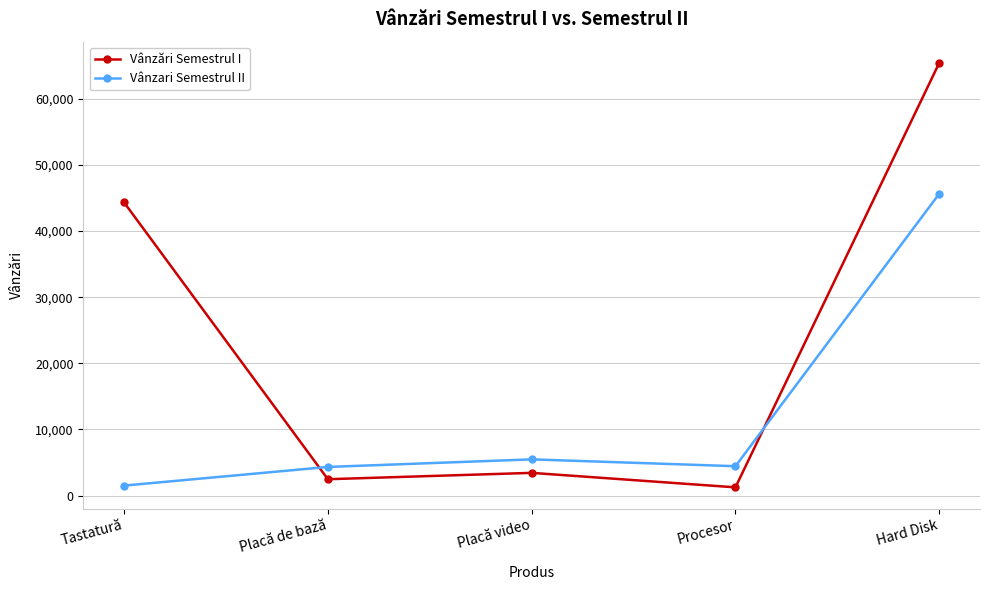

Does the chart display data point markers on the line(s)?

Yes